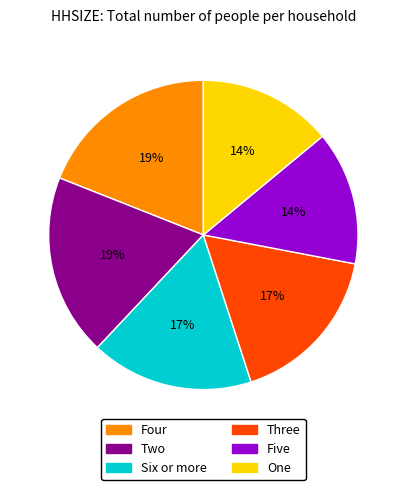

Is the sum of Six or more and Three greater than half?

No